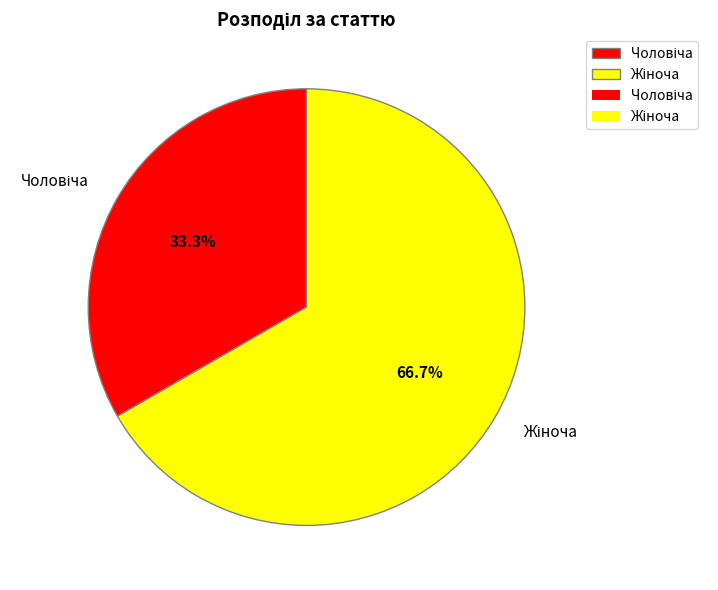

Is there any slice that represents more than half of the pie?

Yes